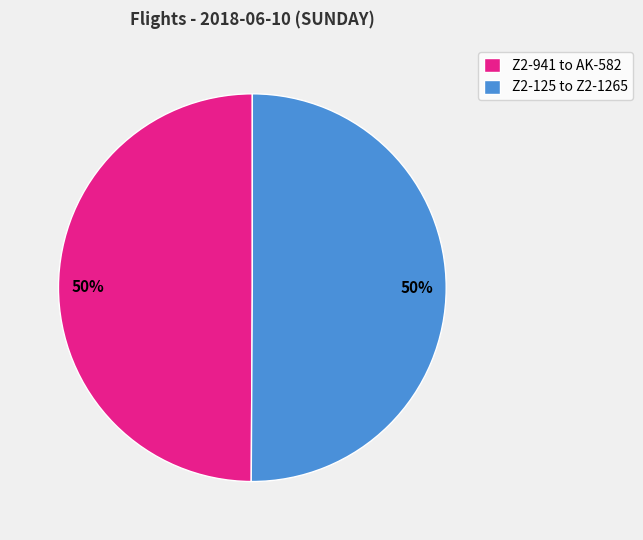

What is the ratio of the value at Z2-125 to Z2-1265 to the value at Z2-941 to AK-582?

1.0